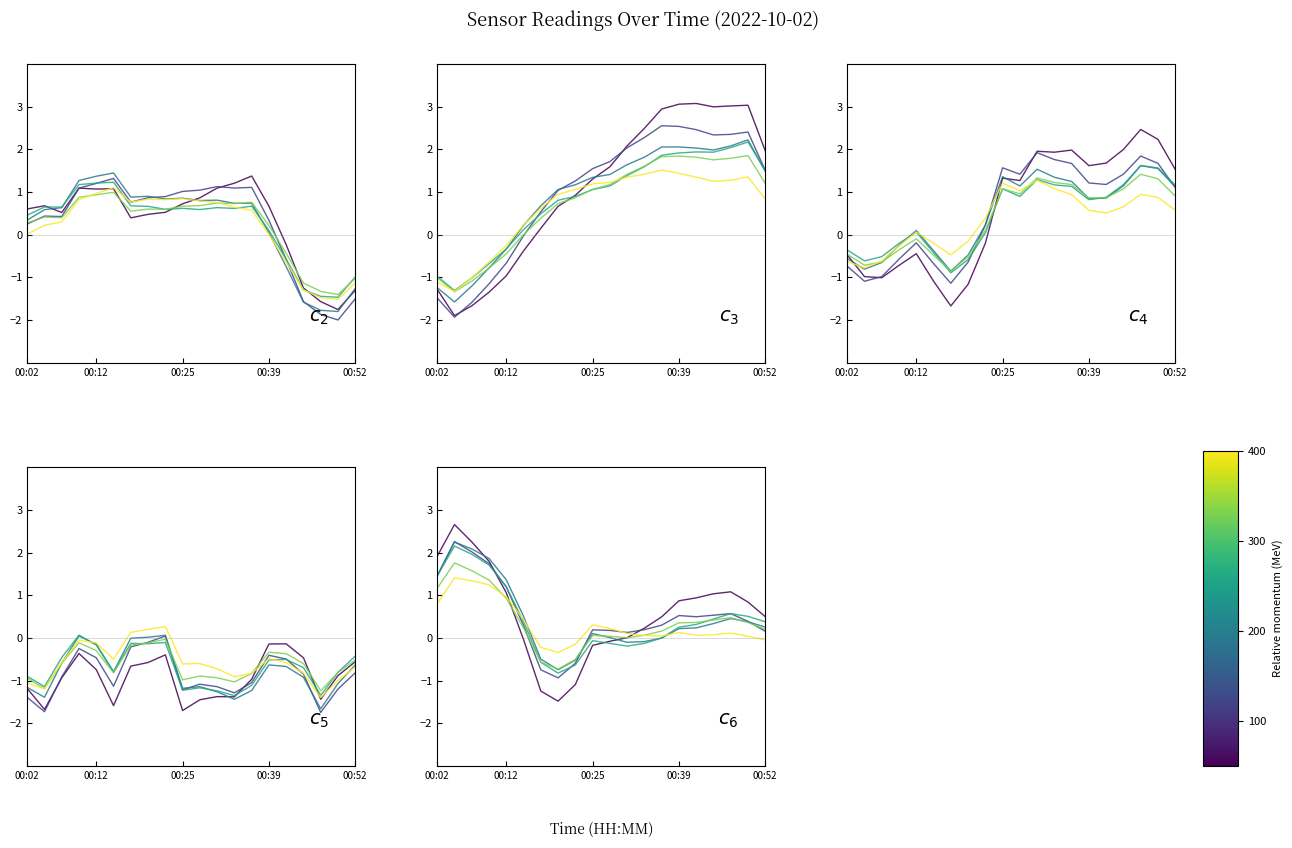

How many data points in 120 MeV are less than 0?

3